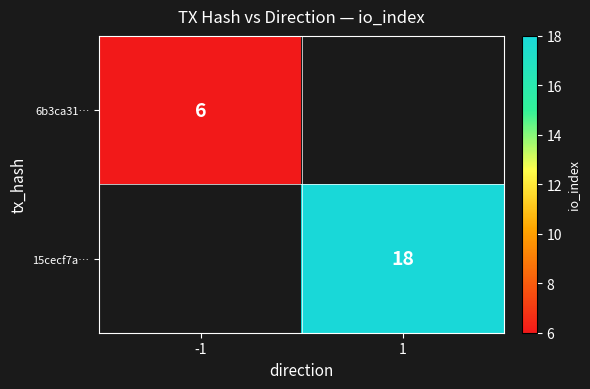

True or false: 15cecf7a… has a value of 6 at 1.

False